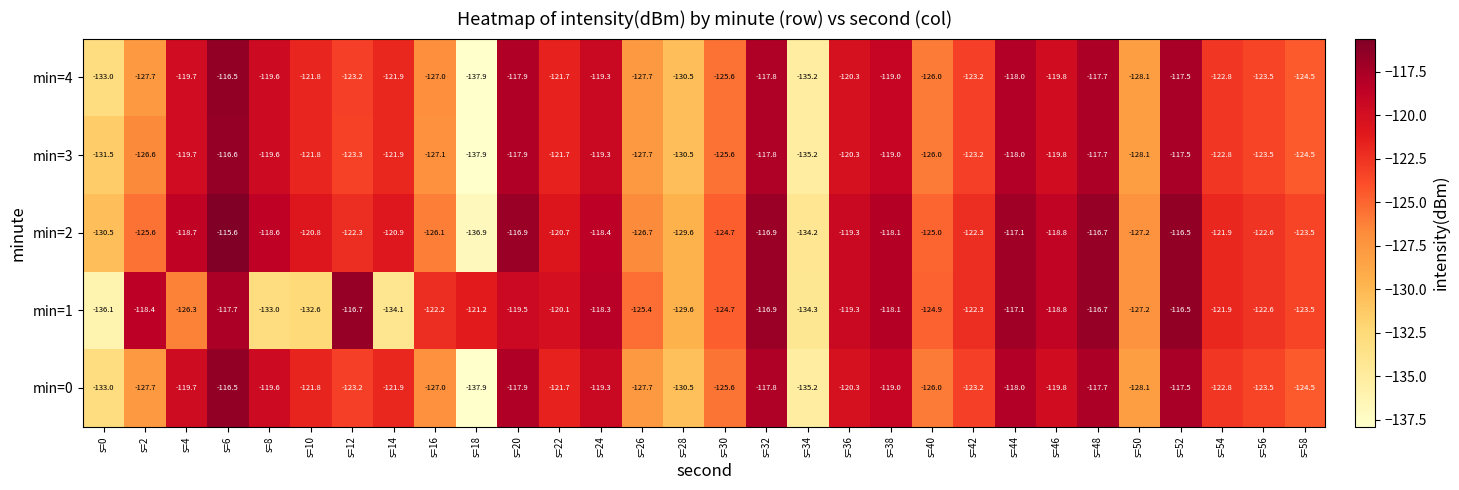

At which label does min=3 first exceed -121?

s=4